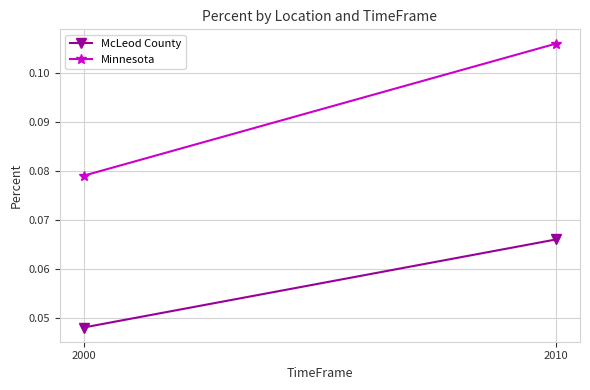

The McLeod County series shows 0.1 at 2010. True or false?

True